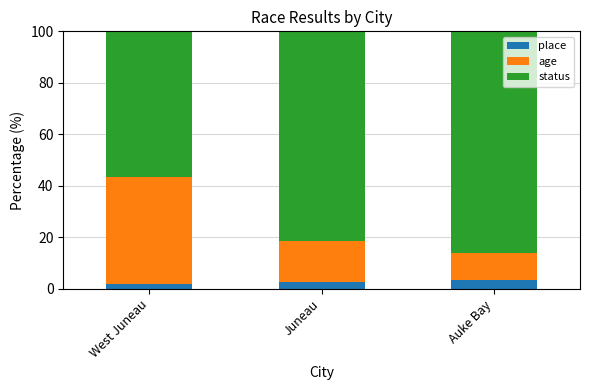

How many data points in place are less than 2?

1